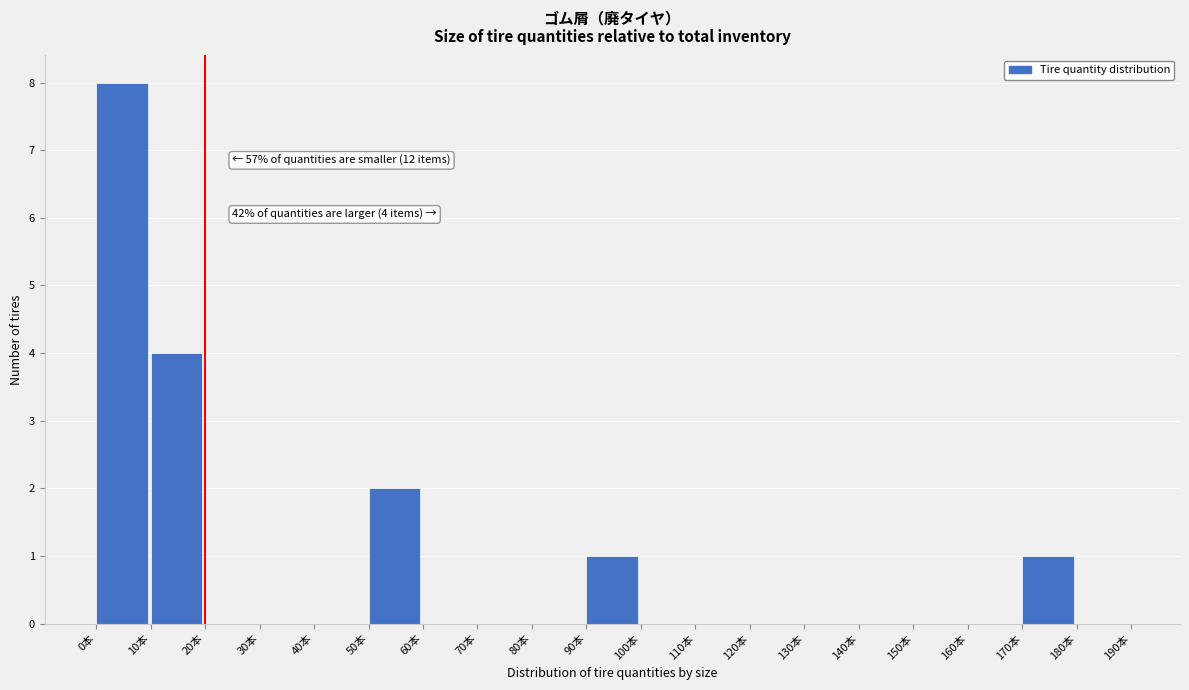

Which range on the x-axis has the tallest bar?

0 to 10